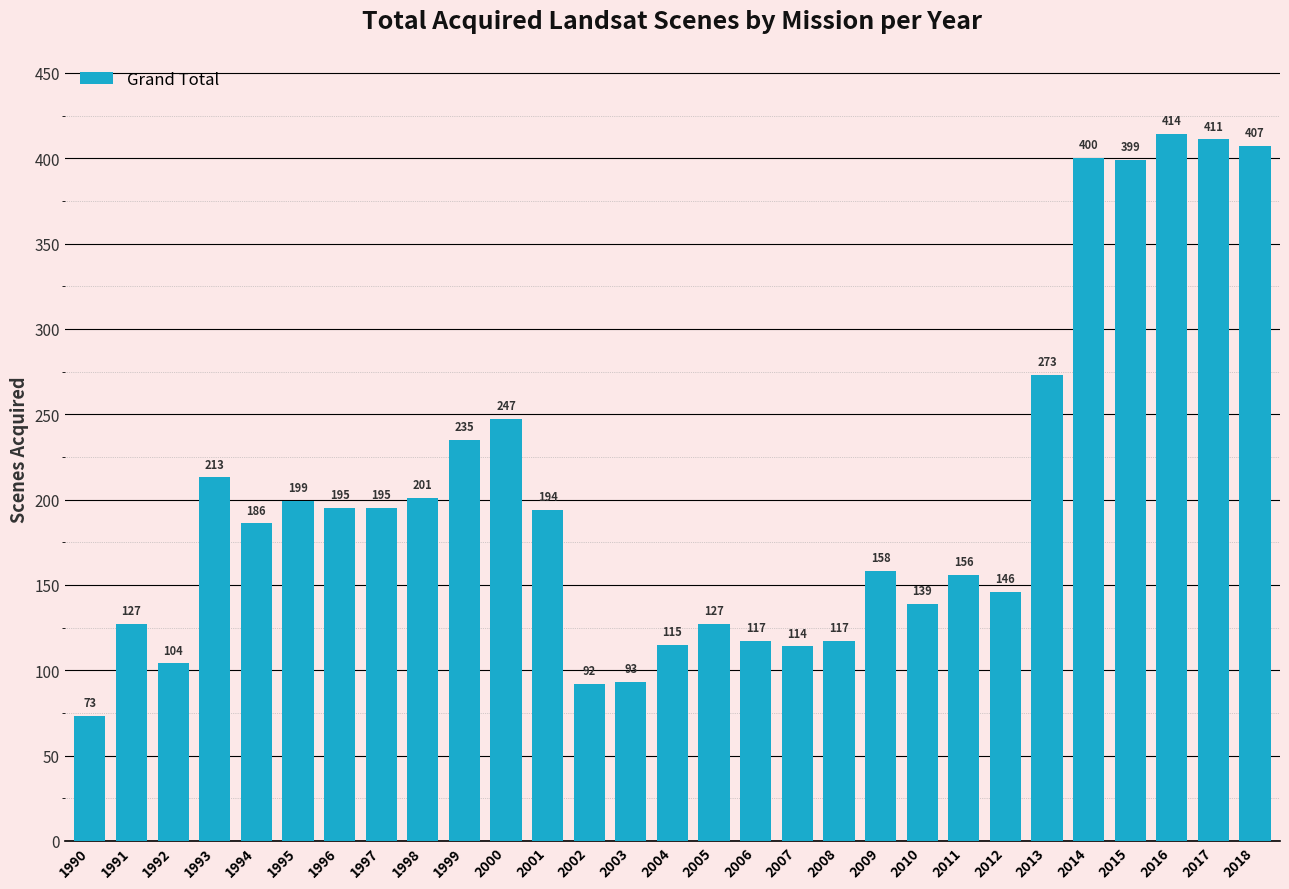

What is the difference between the second highest and minimum values?

338